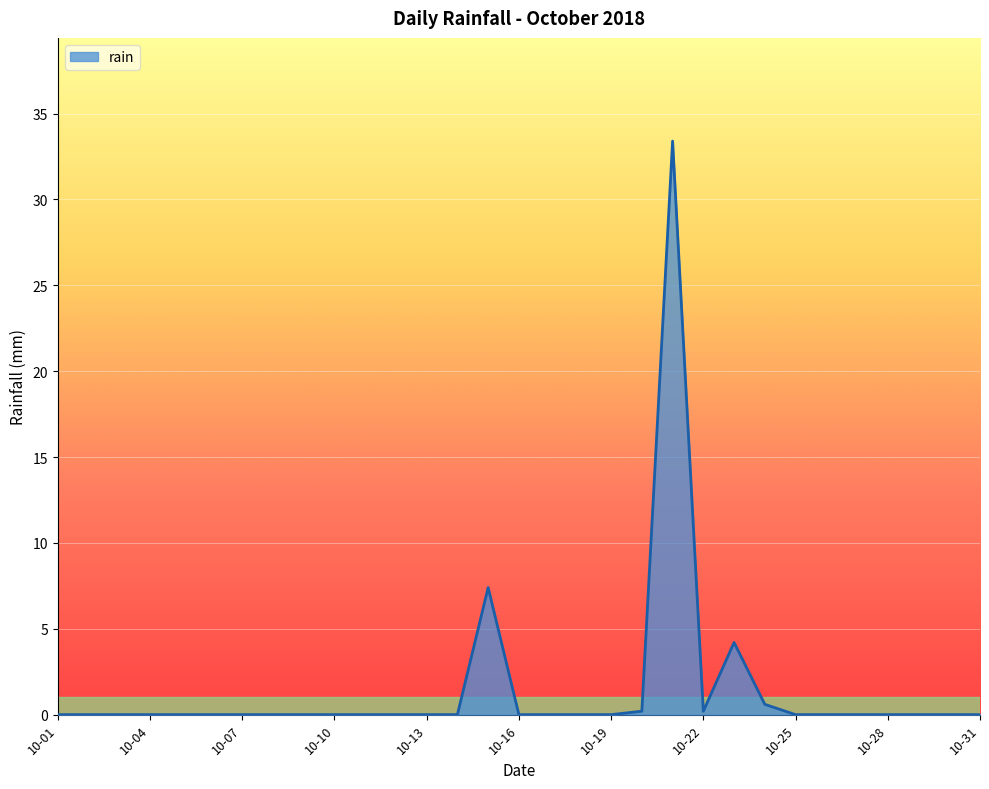

What is the maximum value shown in the chart?

33.4